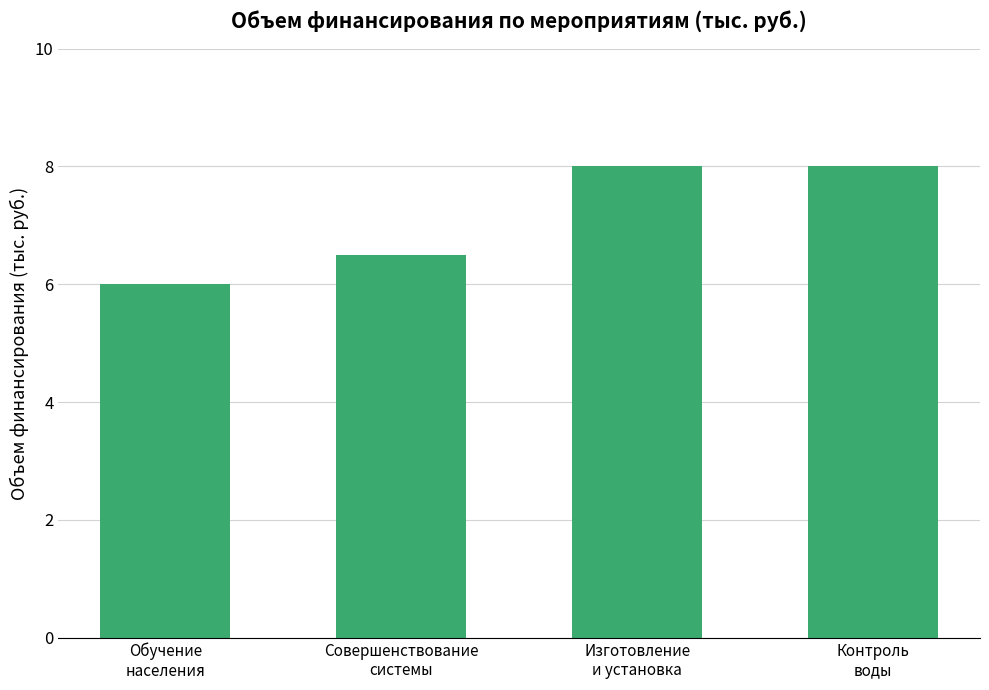

Is it true that the value at Обучение
населения is 6.0?

True